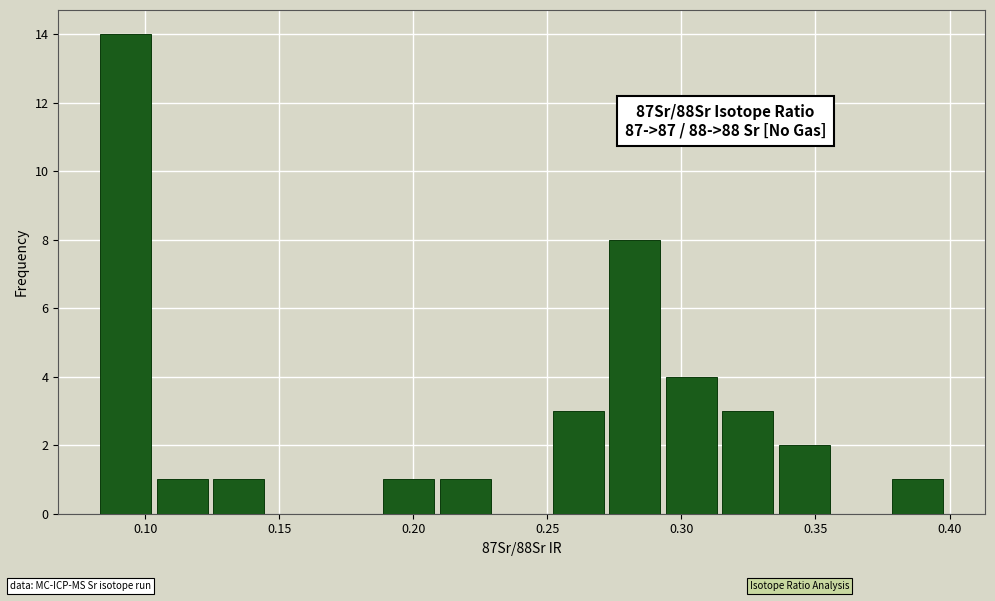

Which range on the x-axis has the tallest bar?

0.080 to 0.105